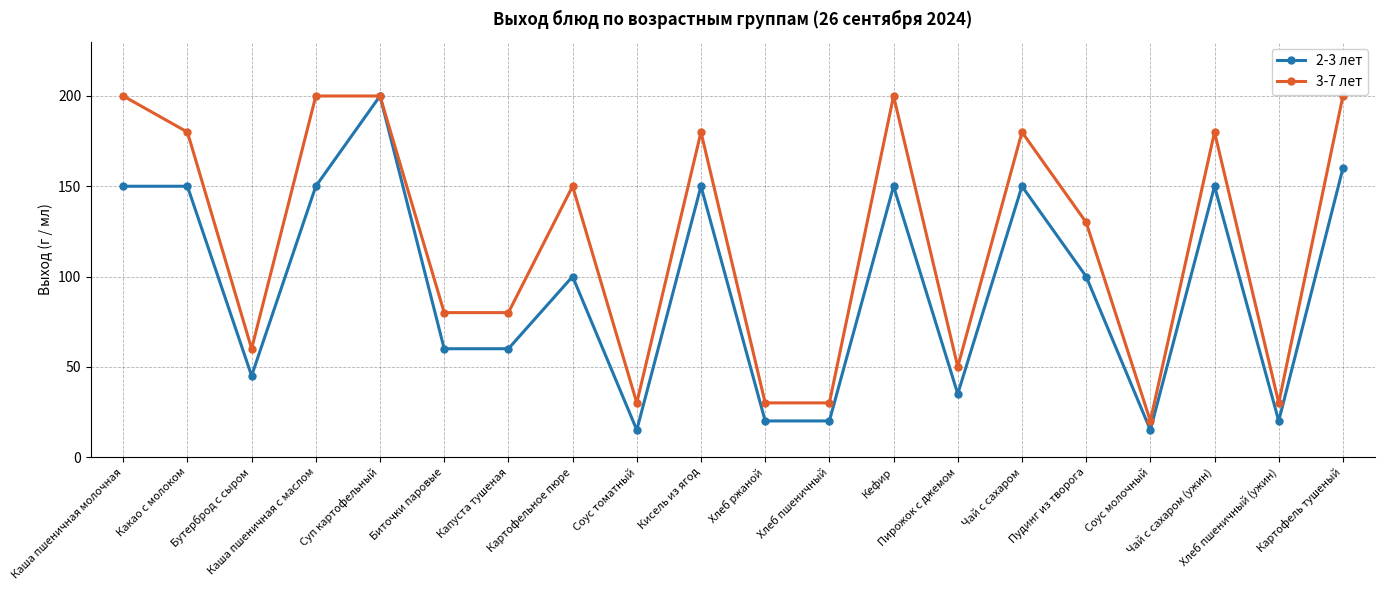

What position from the left is Соус молочный?

17